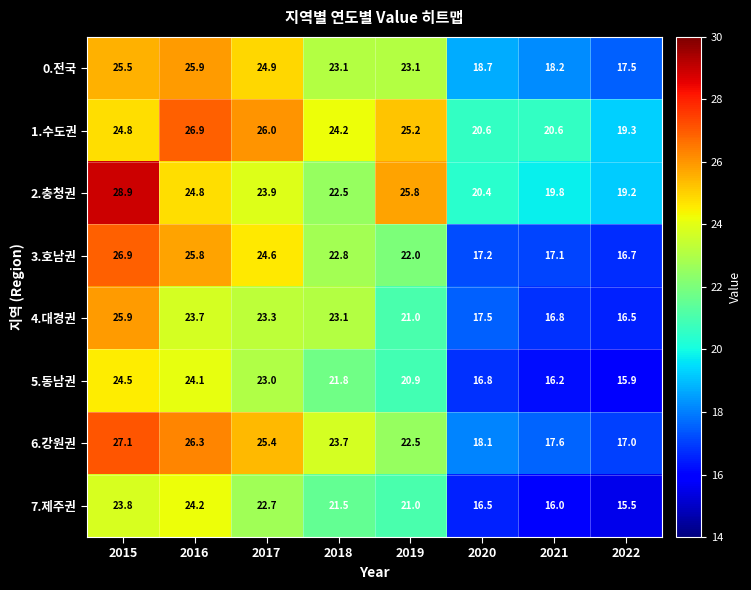

How many data points in 3.호남권 are less than 22?

3